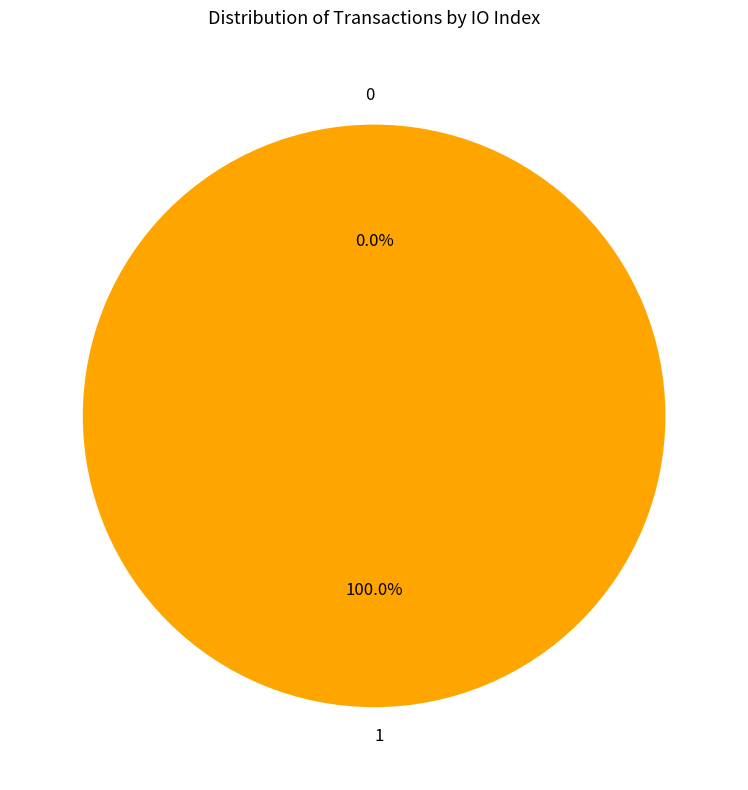

Which slice is the largest?

1